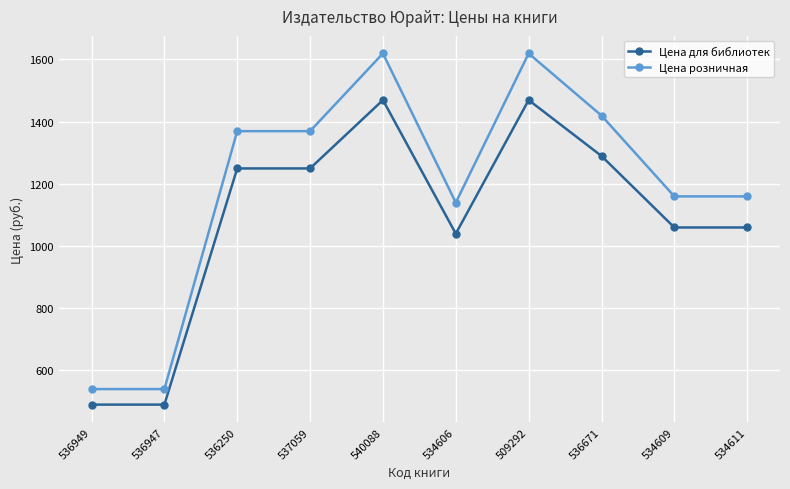

What are all the series names shown in the legend?

Цена для библиотек, Цена розничная